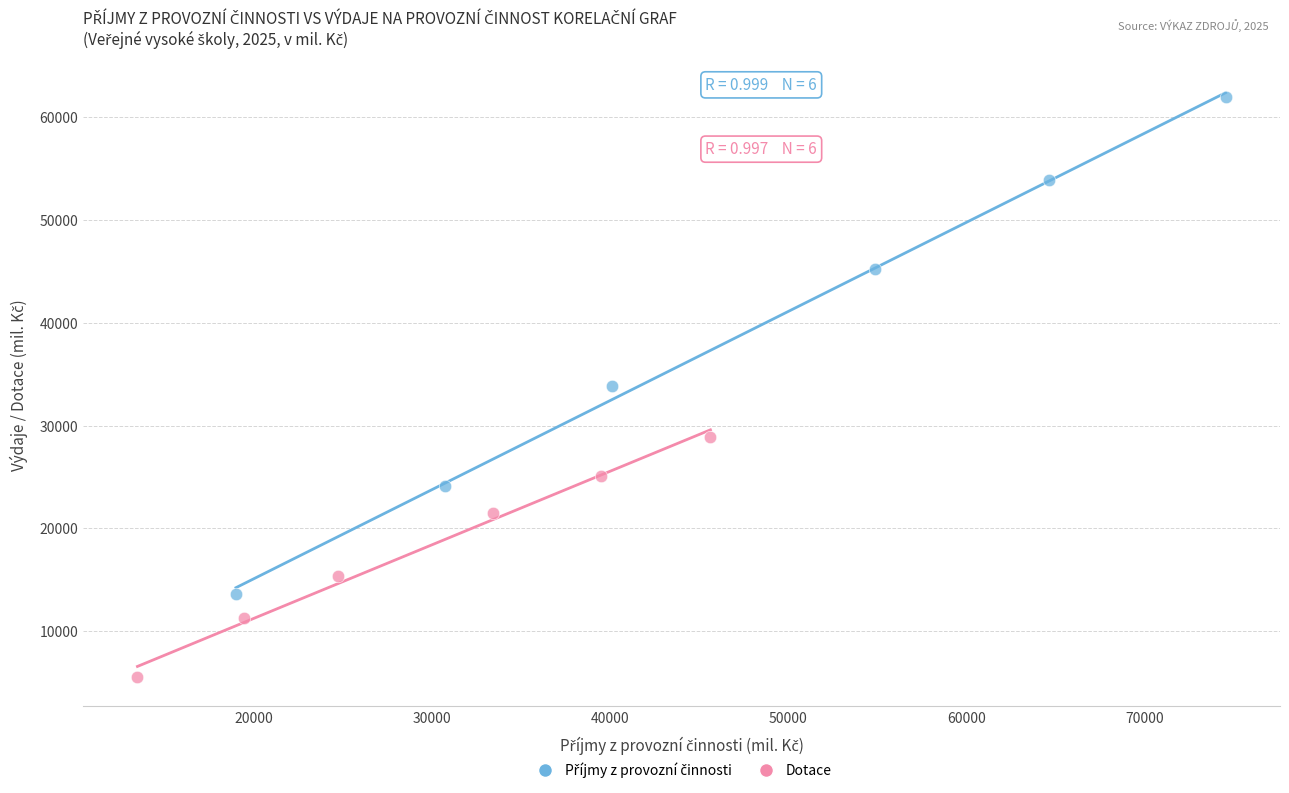

Which series contains the lowest Y value?

Dotace